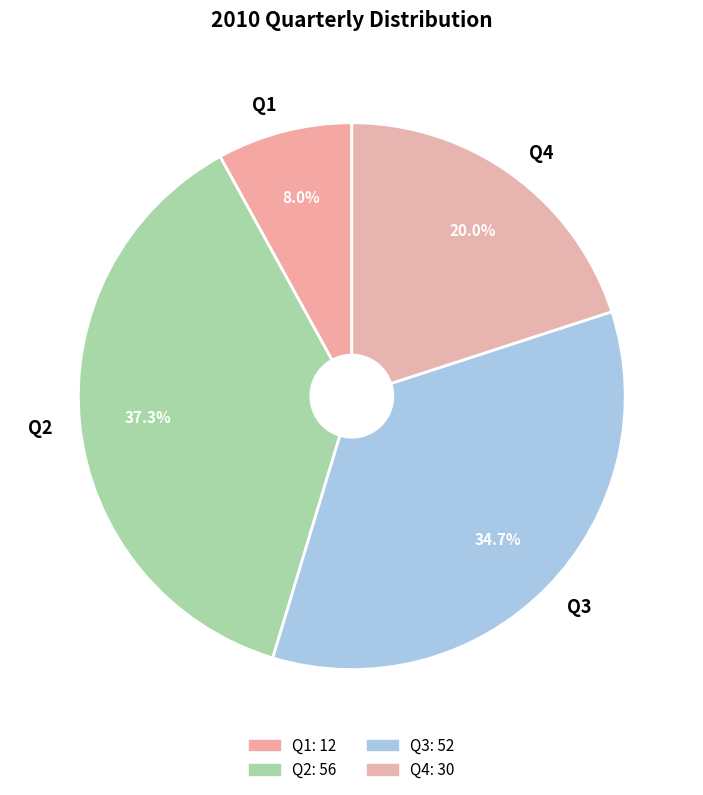

Which has a higher value, Q2 or Q3?

Q2